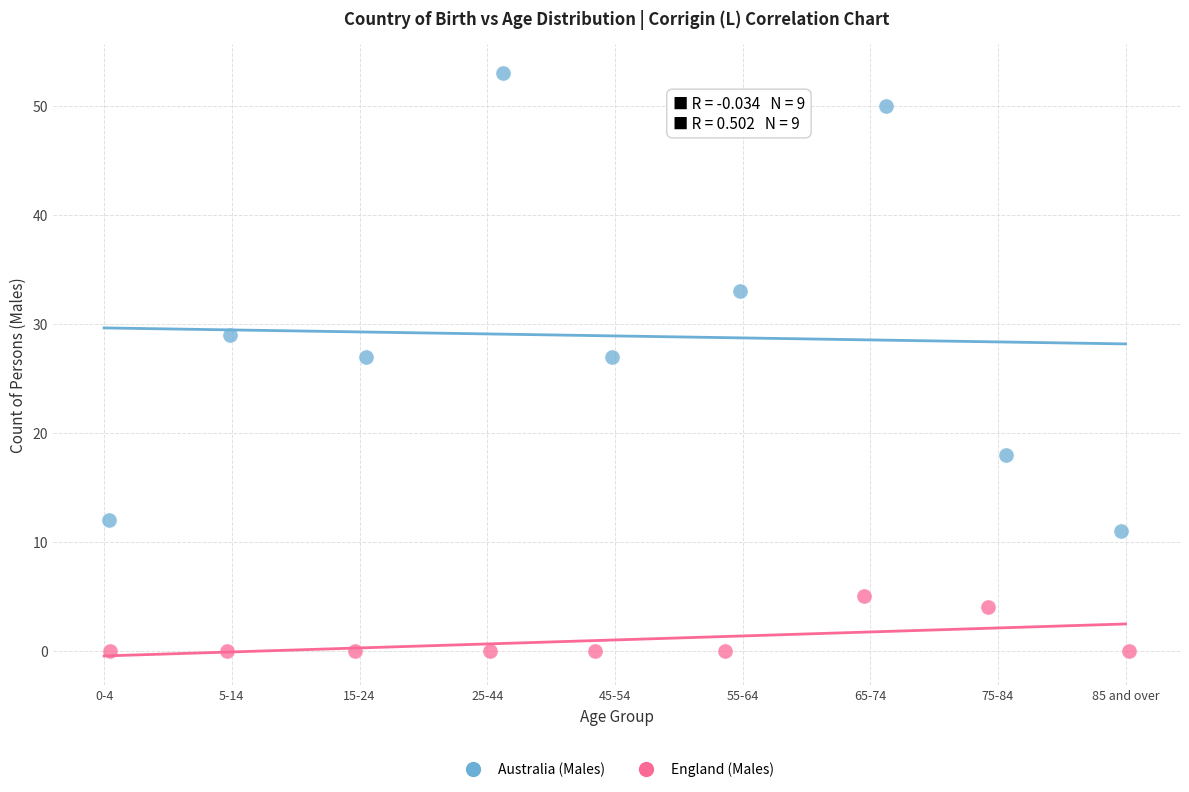

Which series has the largest Y range (max minus min)?

Australia (Males)